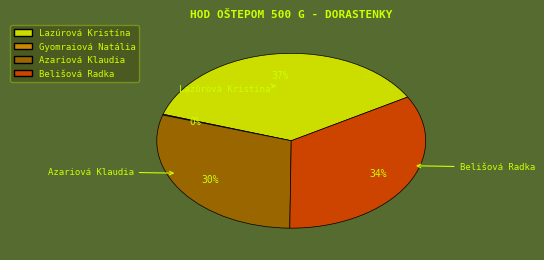

What is the largest slice in the pie chart?

Lazúrová Kristína